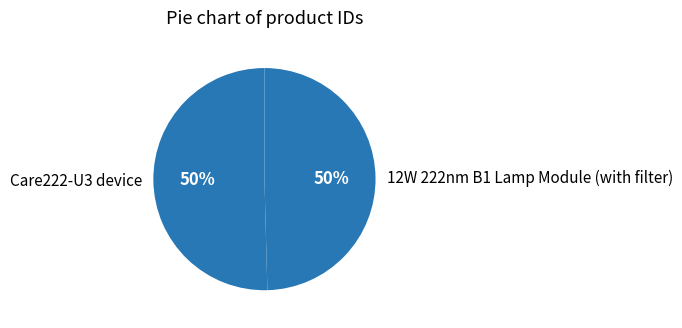

Approximately how many times larger is the value at Care222-U3 device compared to 12W 222nm B1 Lamp Module (with filter)?

1.0